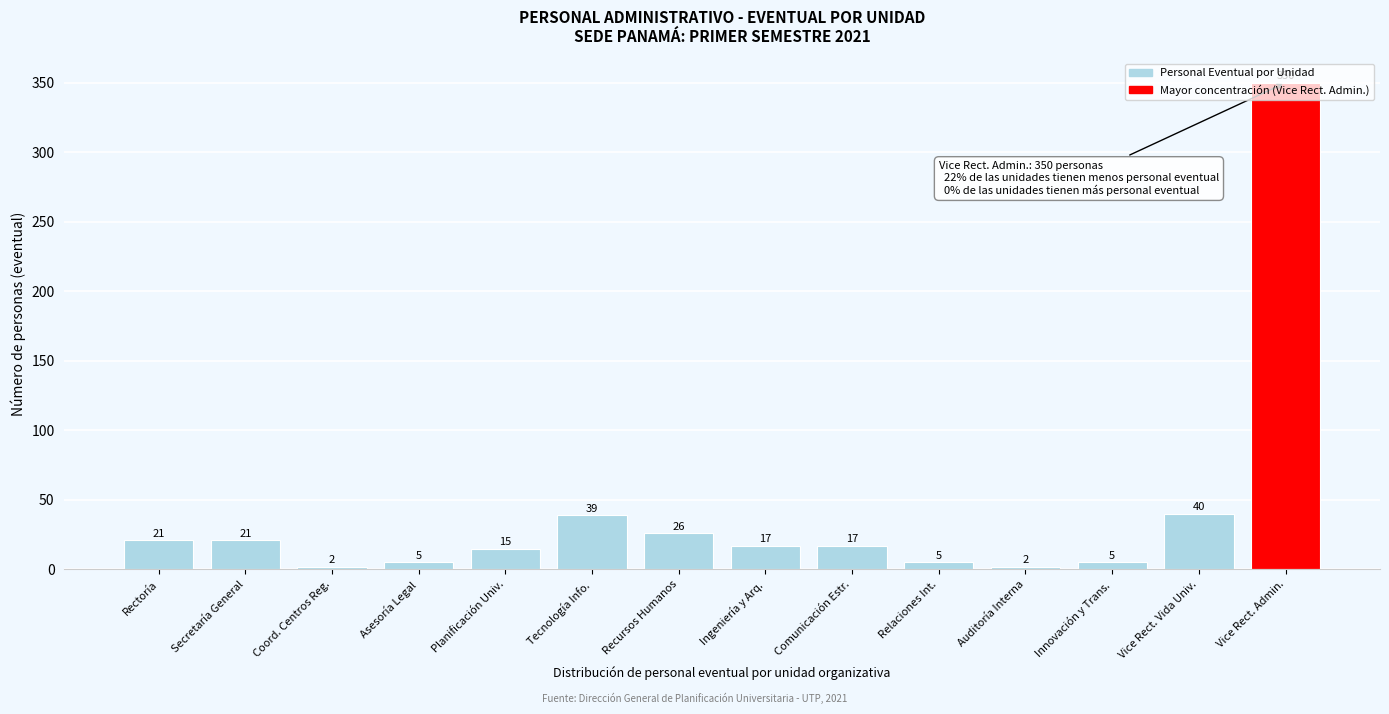

What position from the right is Comunicación Estr.?

6